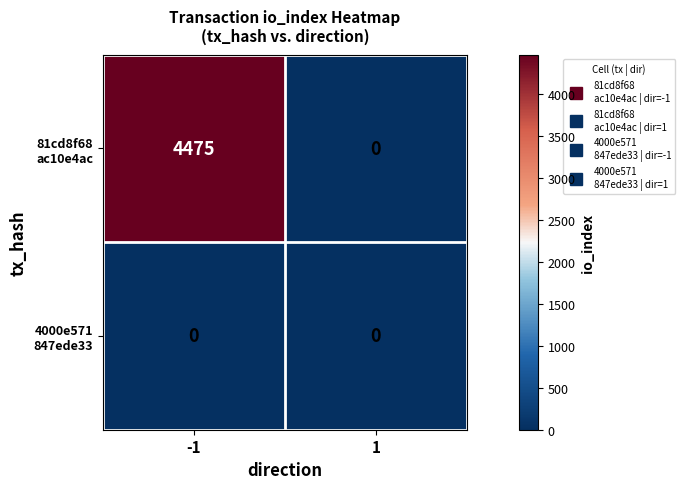

At how many categories does at least one series exceed 1307?

1